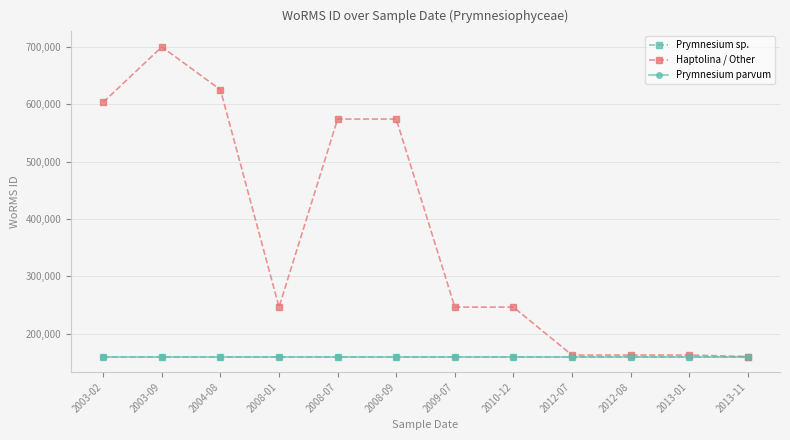

Read the Haptolina / Other value at 2008-07, to the nearest 50.

573950